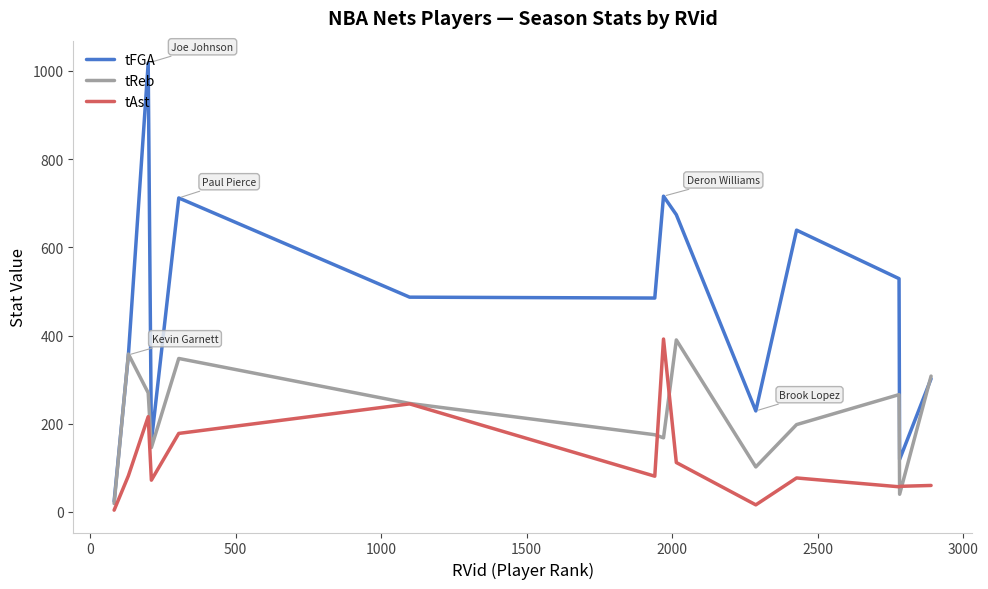

List the series in order of their overall mean, lowest first.

tAst, tReb, tFGA